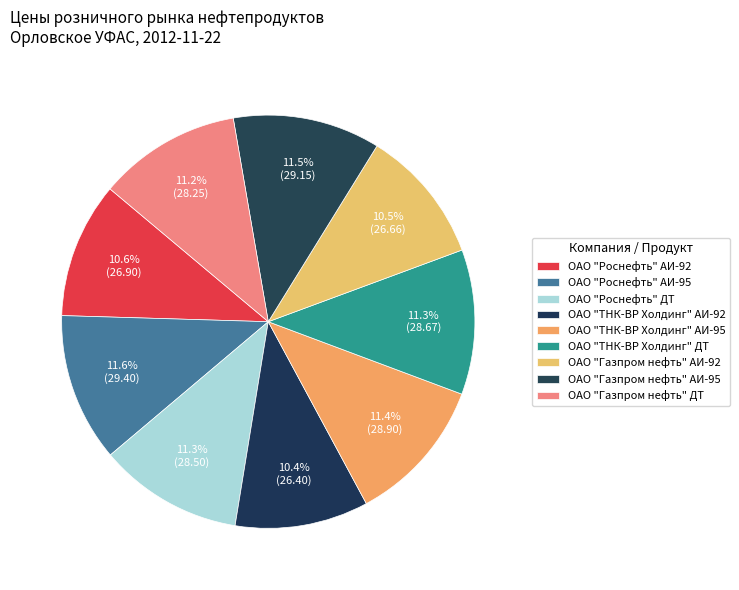

Is there any slice that represents more than half of the pie?

No